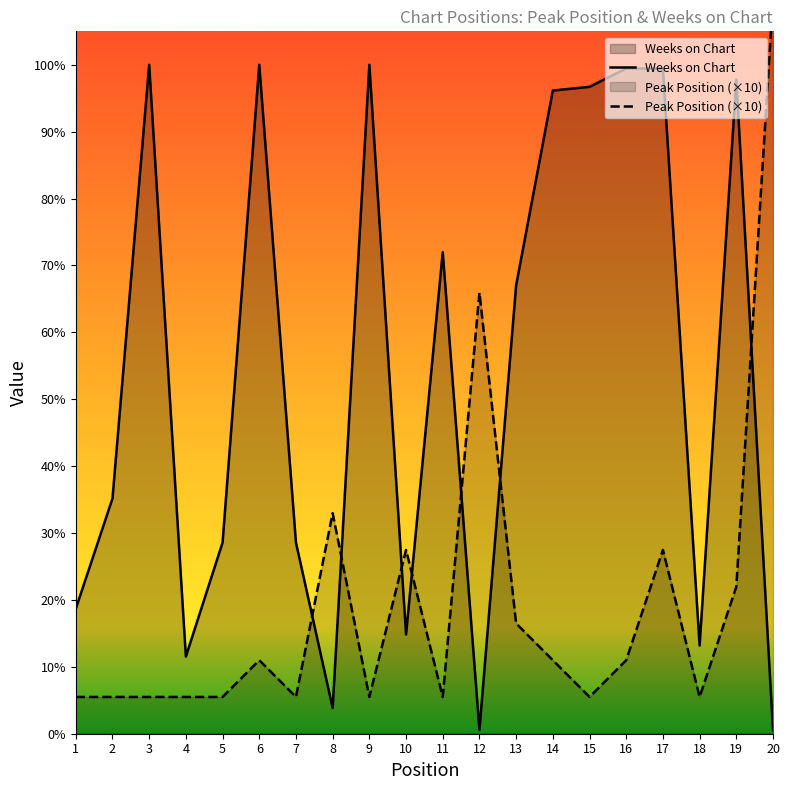

What is the total value across all series at 19?

218